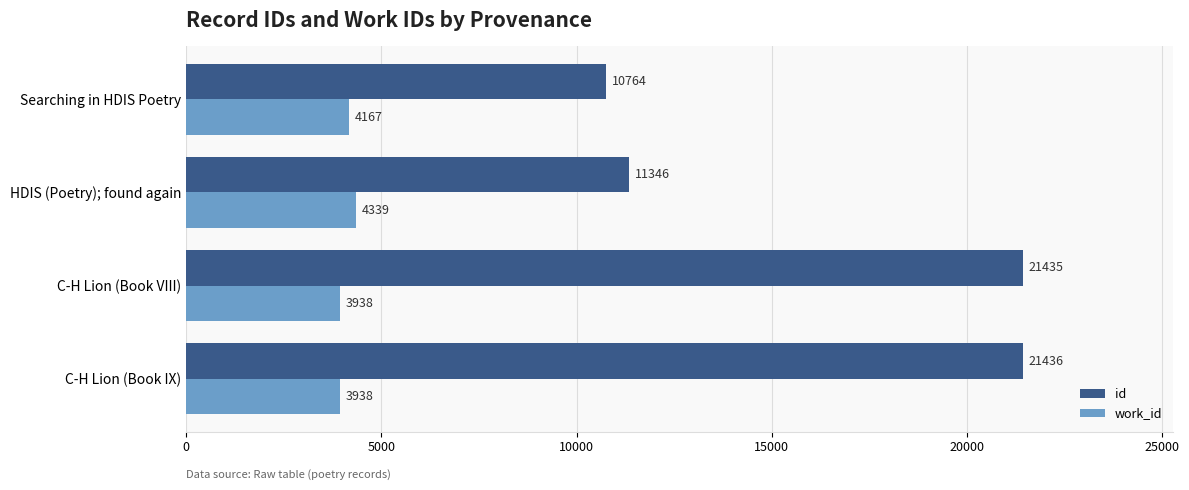

Count the number of data series in this chart.

2